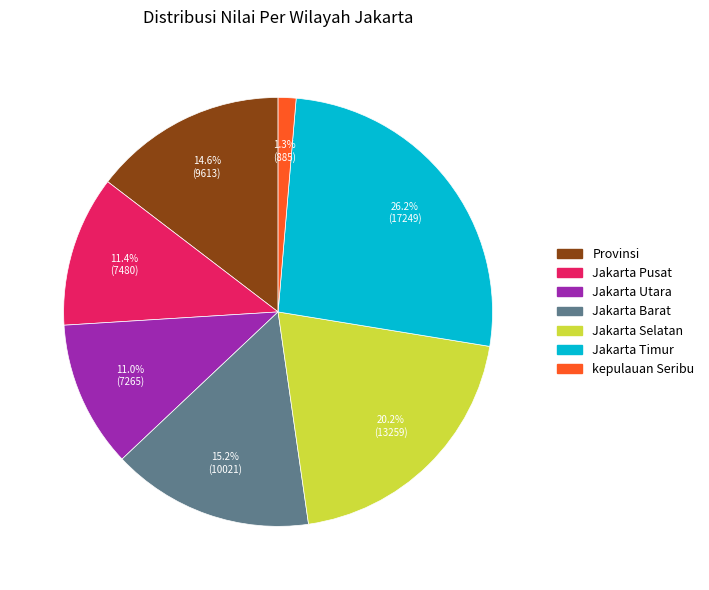

Between Provinsi and kepulauan Seribu, which is larger?

Provinsi